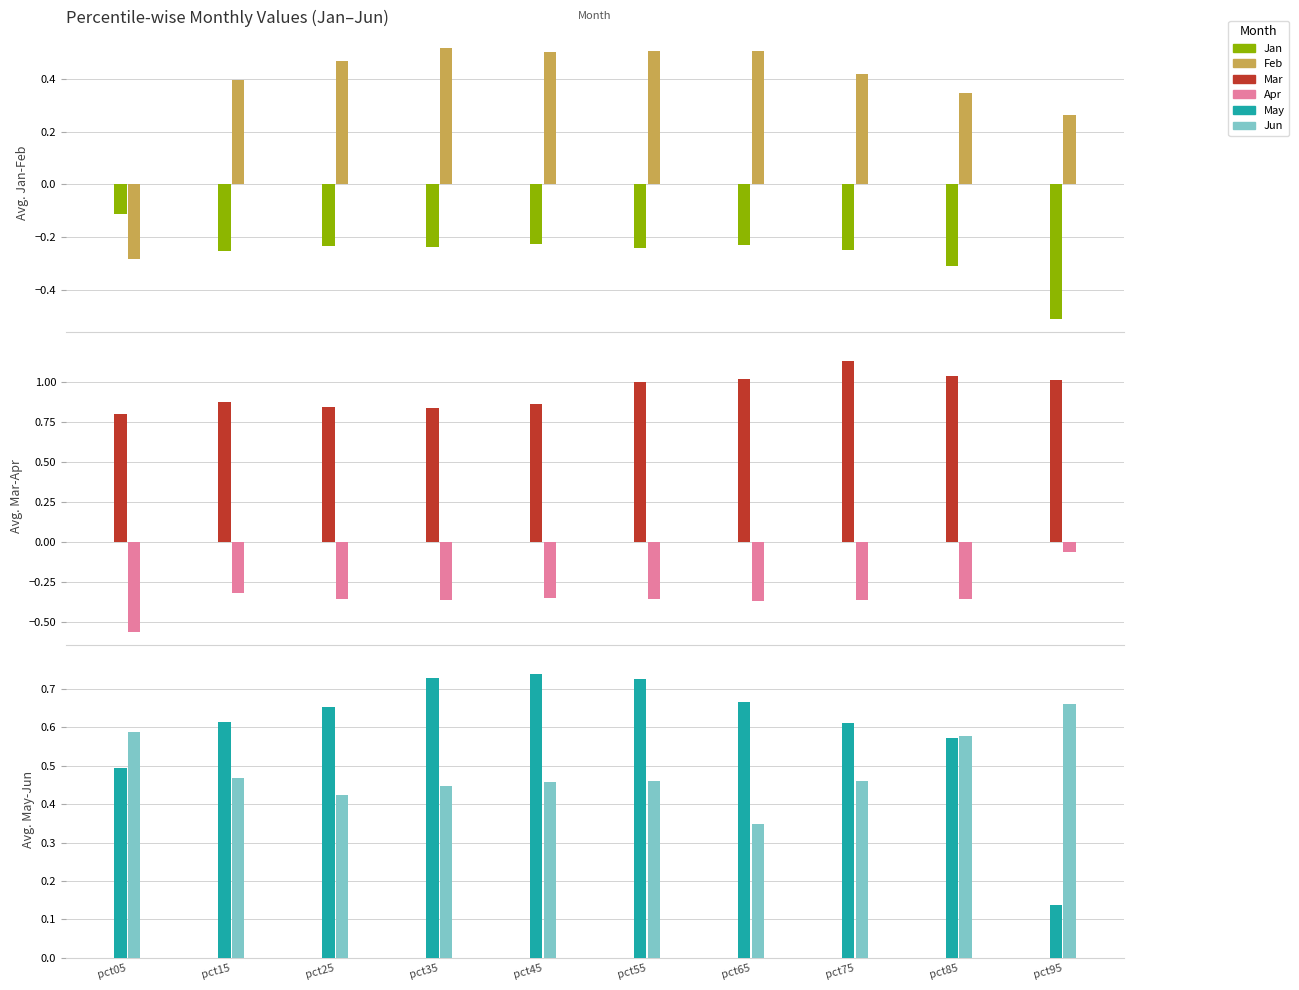

Which series has the largest total across all categories?

Mar